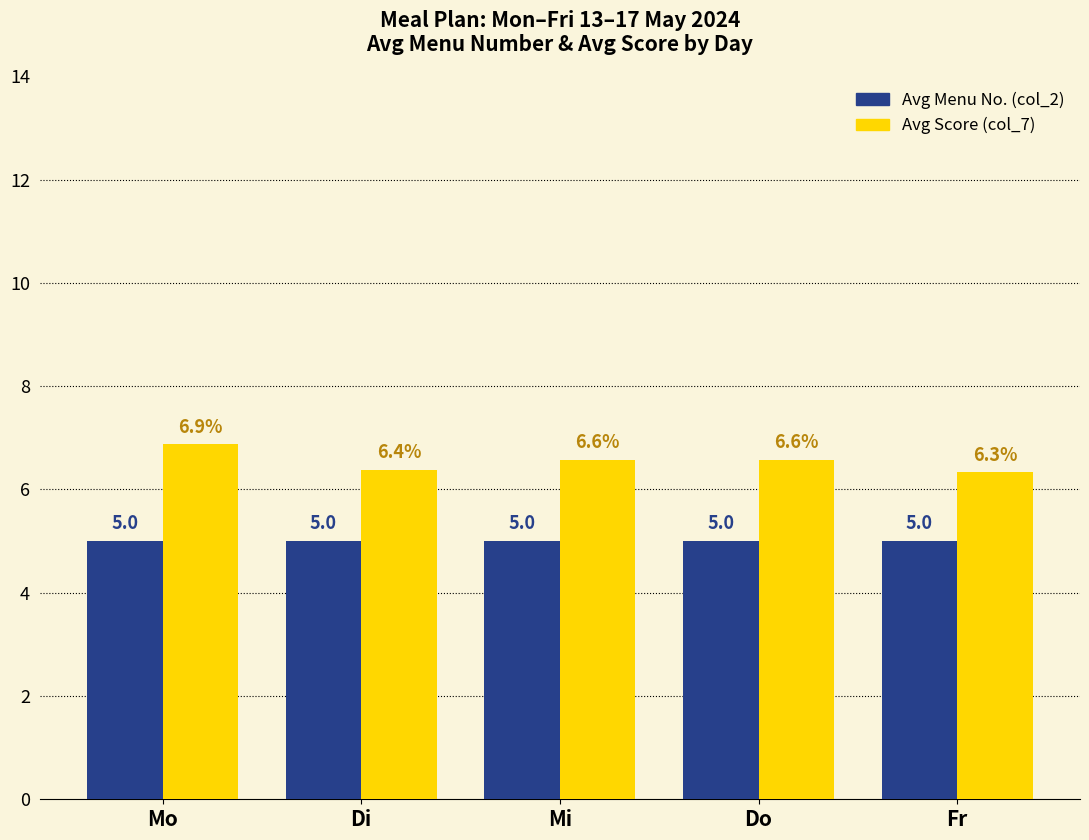

What is the smallest value displayed?

5.0